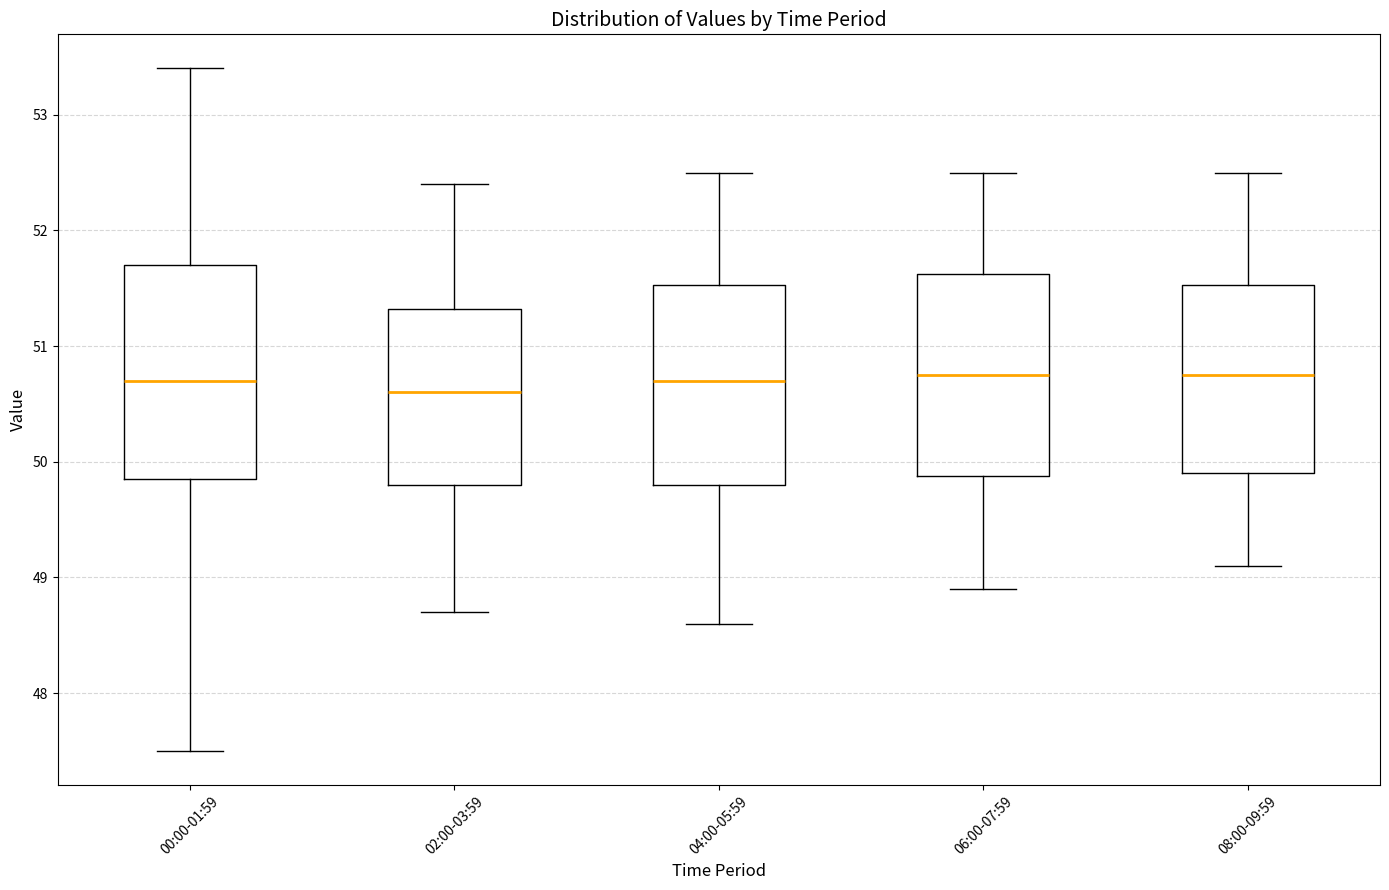

Reading left to right, transcribe this box plot: for each box, give where its median line is, the range the box spans, and where its two whiskers end, as read against the y-axis. The values are not printed on the chart, so give them approximately, as read against the axis.

00:00-01:59: median 50.7, box 49.9 to 51.7, whiskers 47.5 to 53.4
02:00-03:59: median 50.6, box 49.8 to 51.3, whiskers 48.7 to 52.4
04:00-05:59: median 50.7, box 49.8 to 51.5, whiskers 48.6 to 52.5
06:00-07:59: median 50.8, box 49.9 to 51.6, whiskers 48.9 to 52.5
08:00-09:59: median 50.8, box 49.9 to 51.5, whiskers 49.1 to 52.5